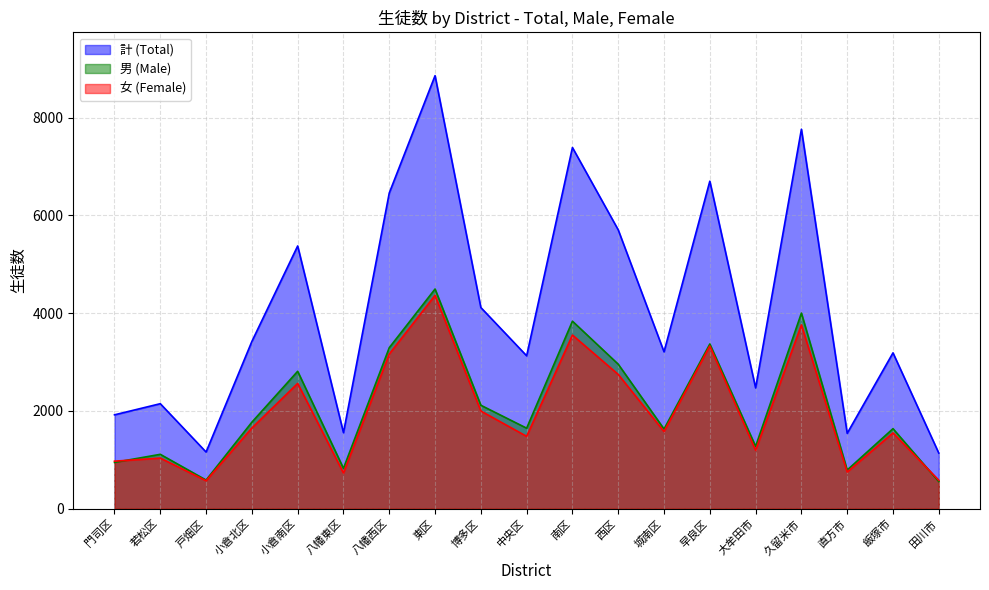

What is the difference between the 女 (Female) values at 若松区 and 小倉南区?

1528